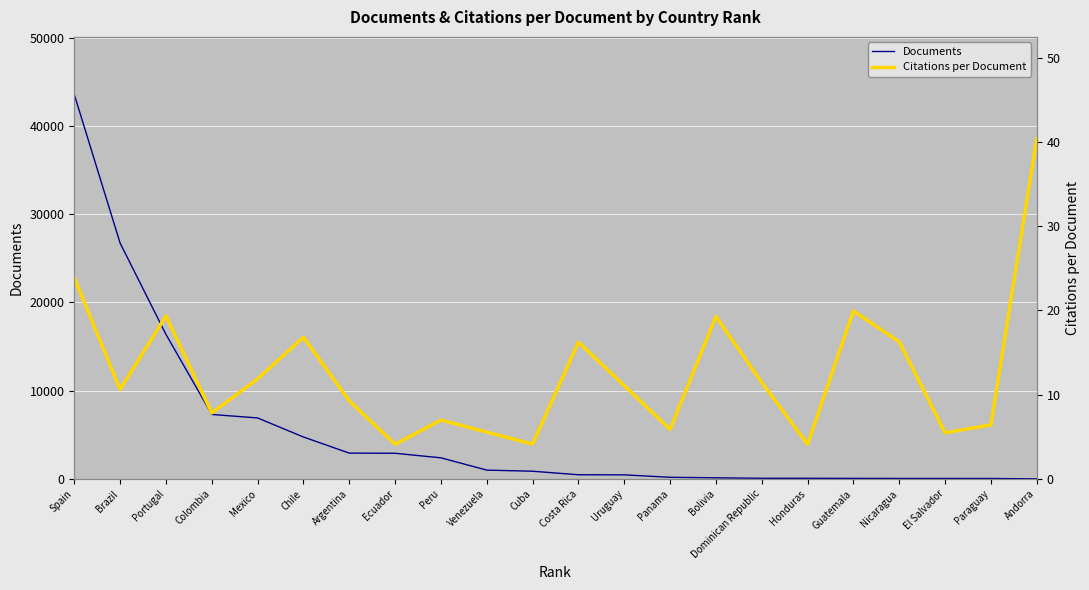

What is the difference between the second highest and minimum values in the Documents series?

26718